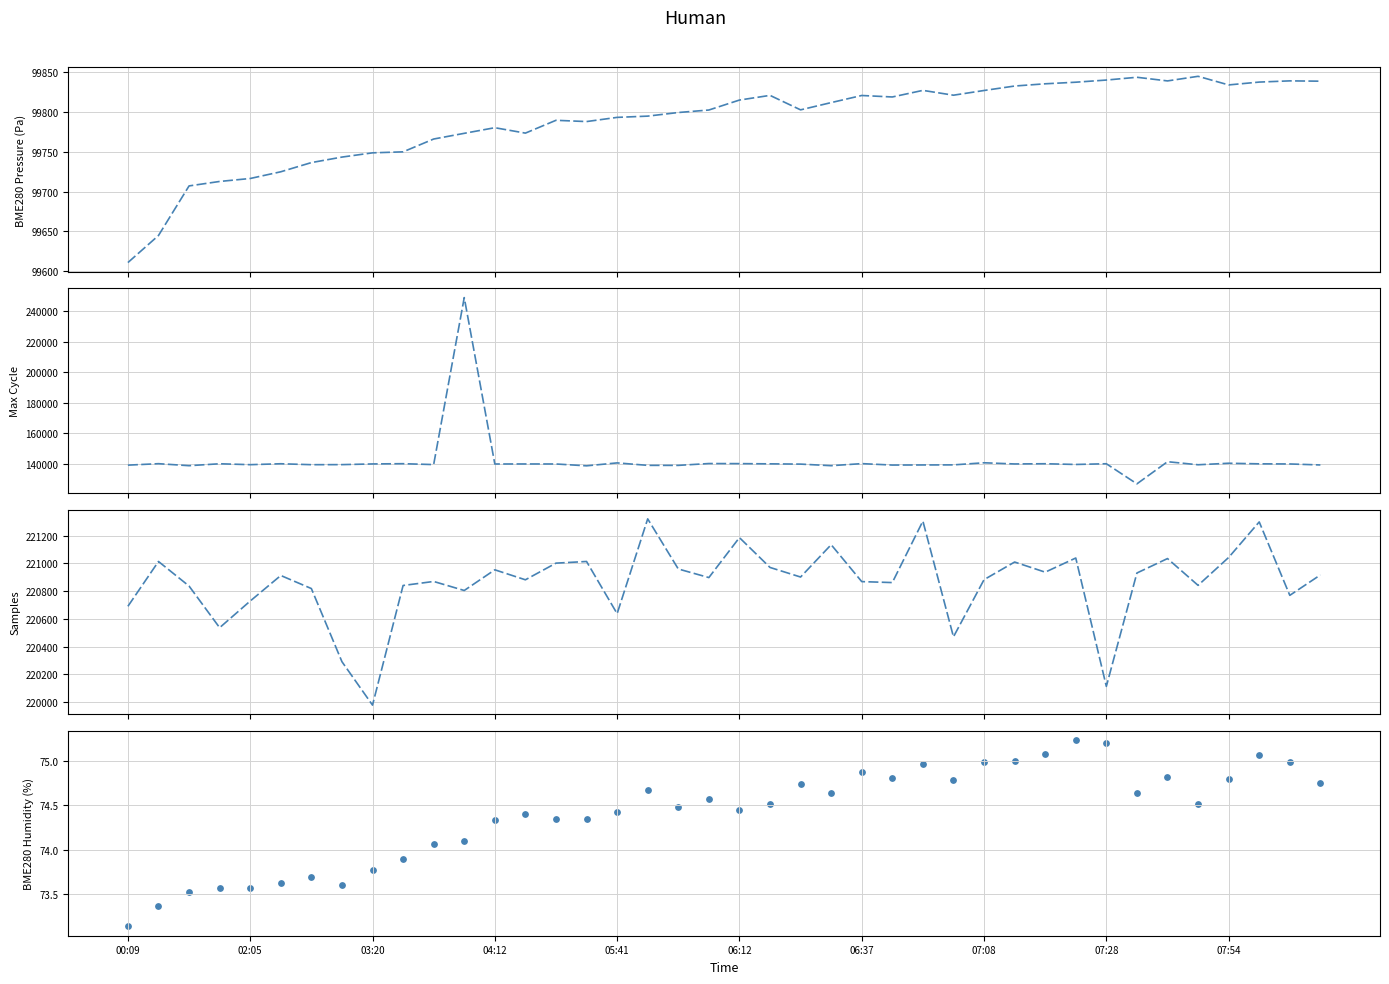

What is the total value across all series at 30?

460825.5